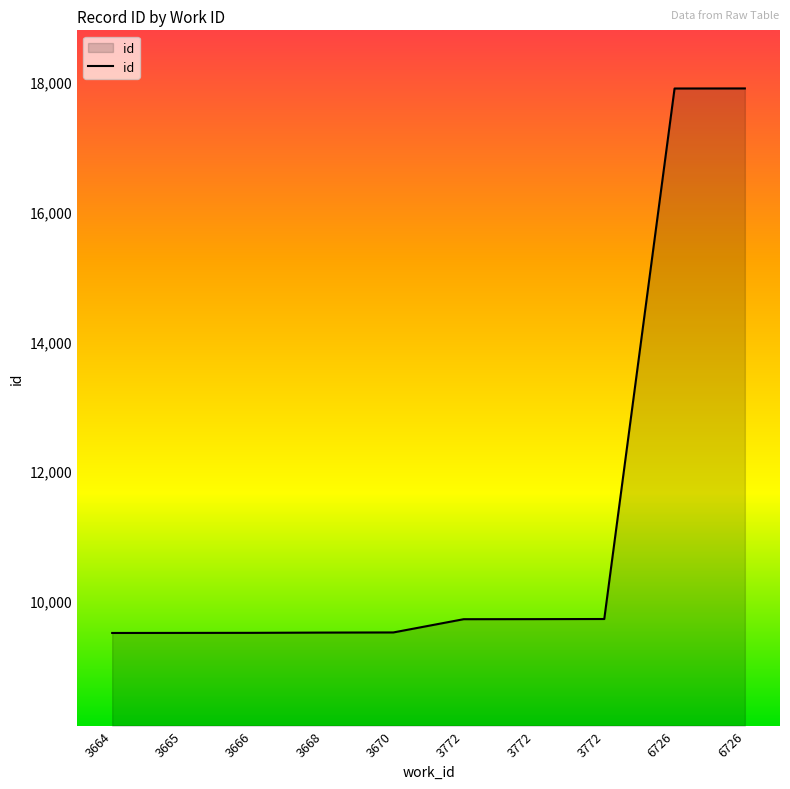

How many lines are shown in the chart?

1